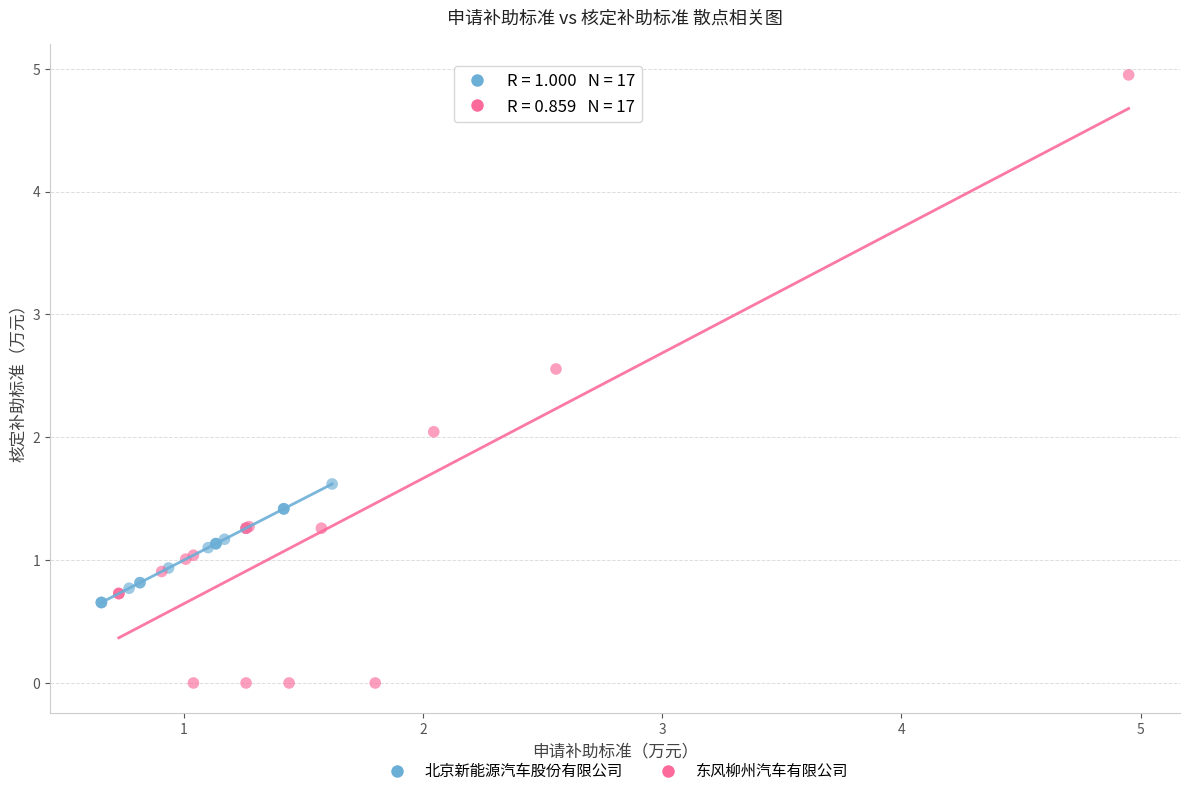

Which series reaches the maximum Y coordinate?

东风柳州汽车有限公司